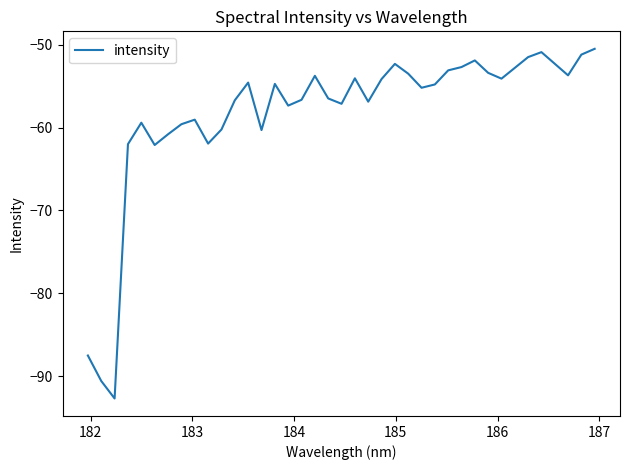

What is the maximum value shown in the chart?

-50.5